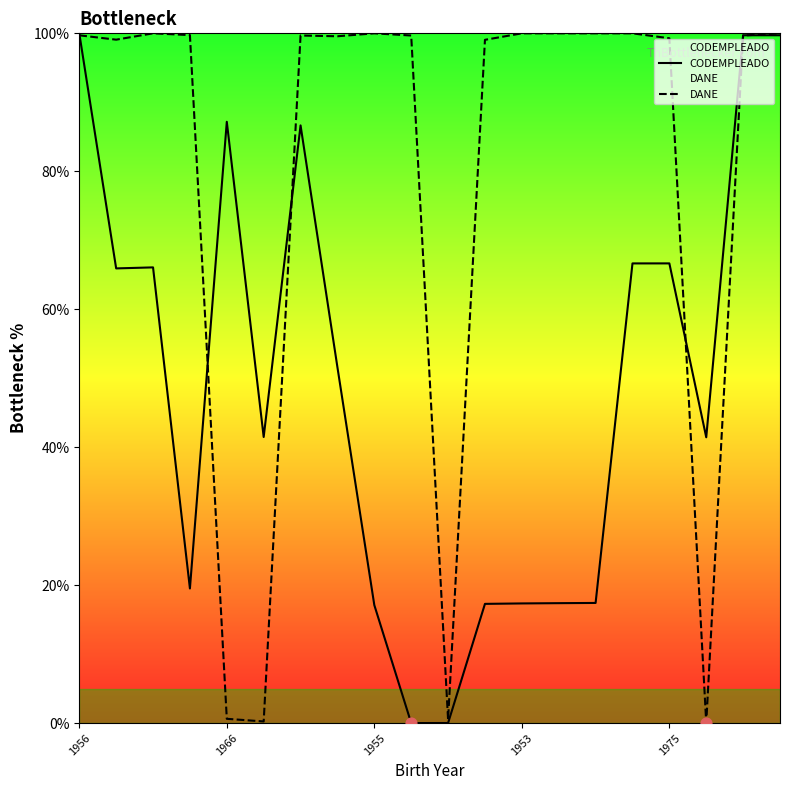

Which series has the largest total across all categories?

DANE